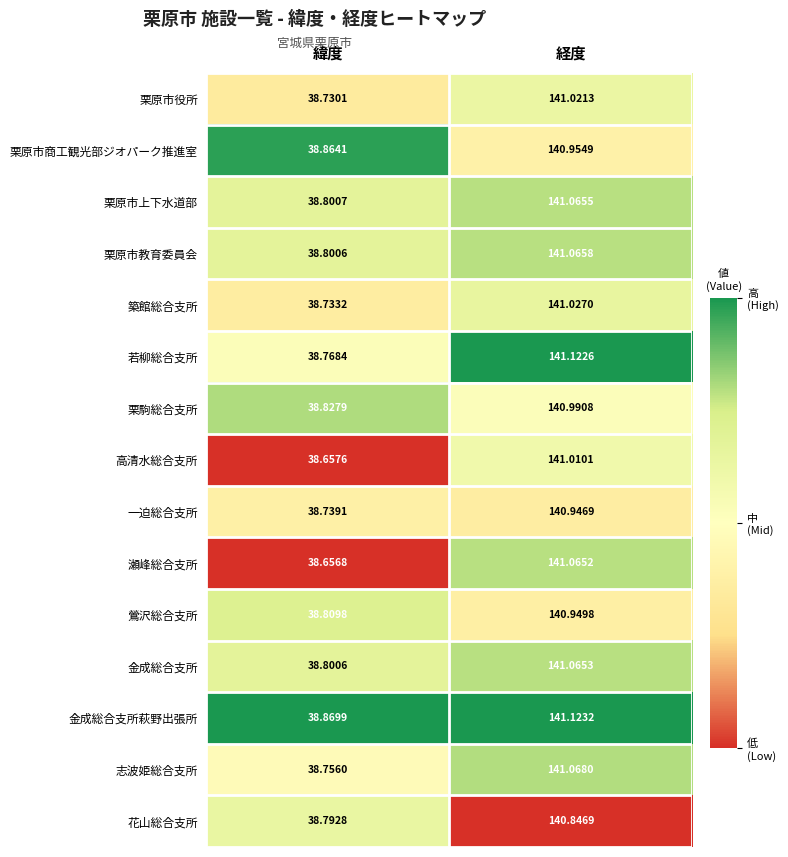

Which series has the largest total across all categories?

金成総合支所萩野出張所